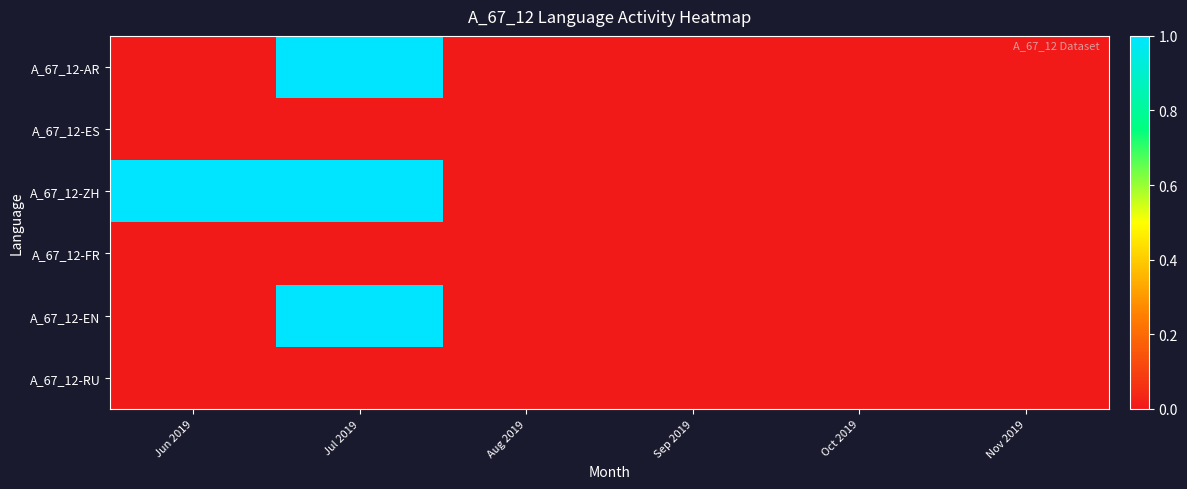

How many distinct data groups are displayed?

6